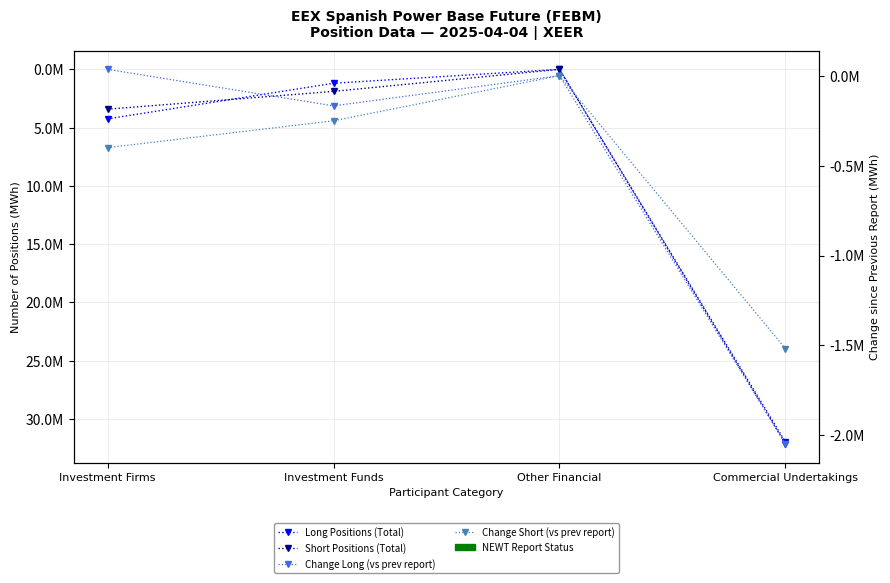

The Change Short (vs prev report) series shows -666884 at Investment Firms. True or false?

False